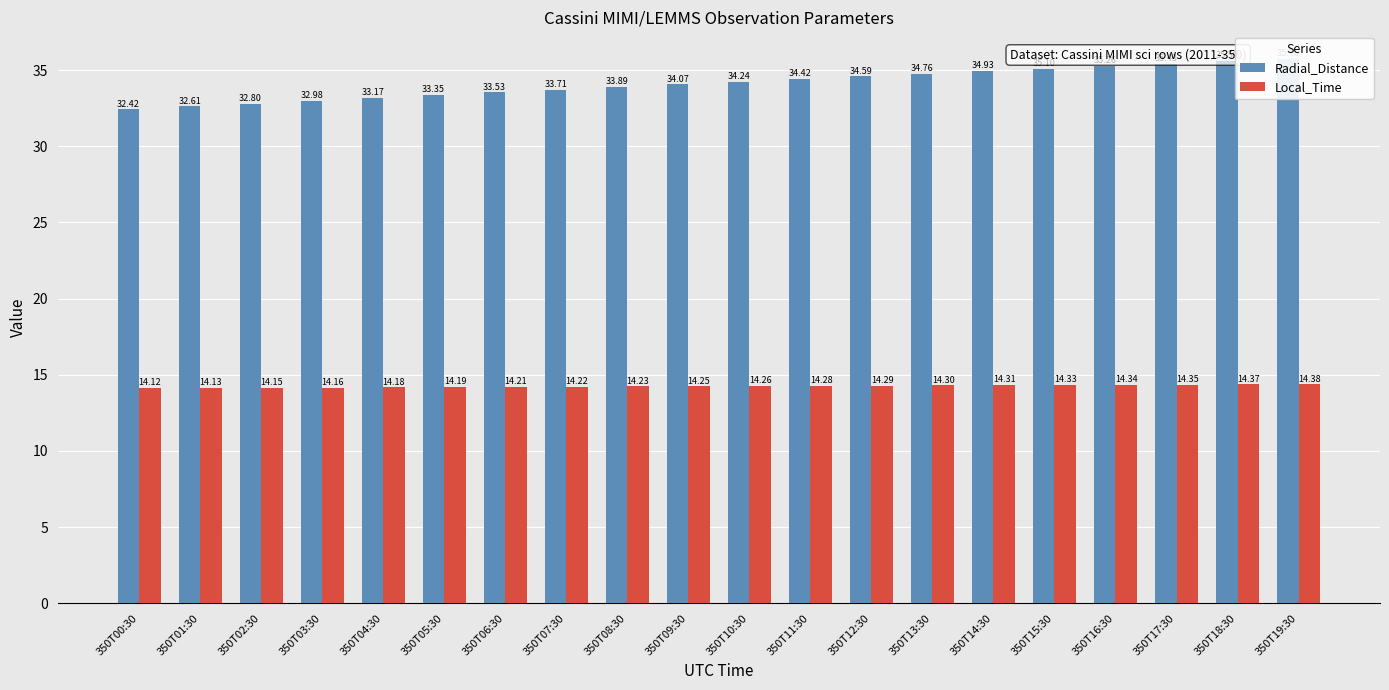

At how many categories does at least one series exceed 18?

20